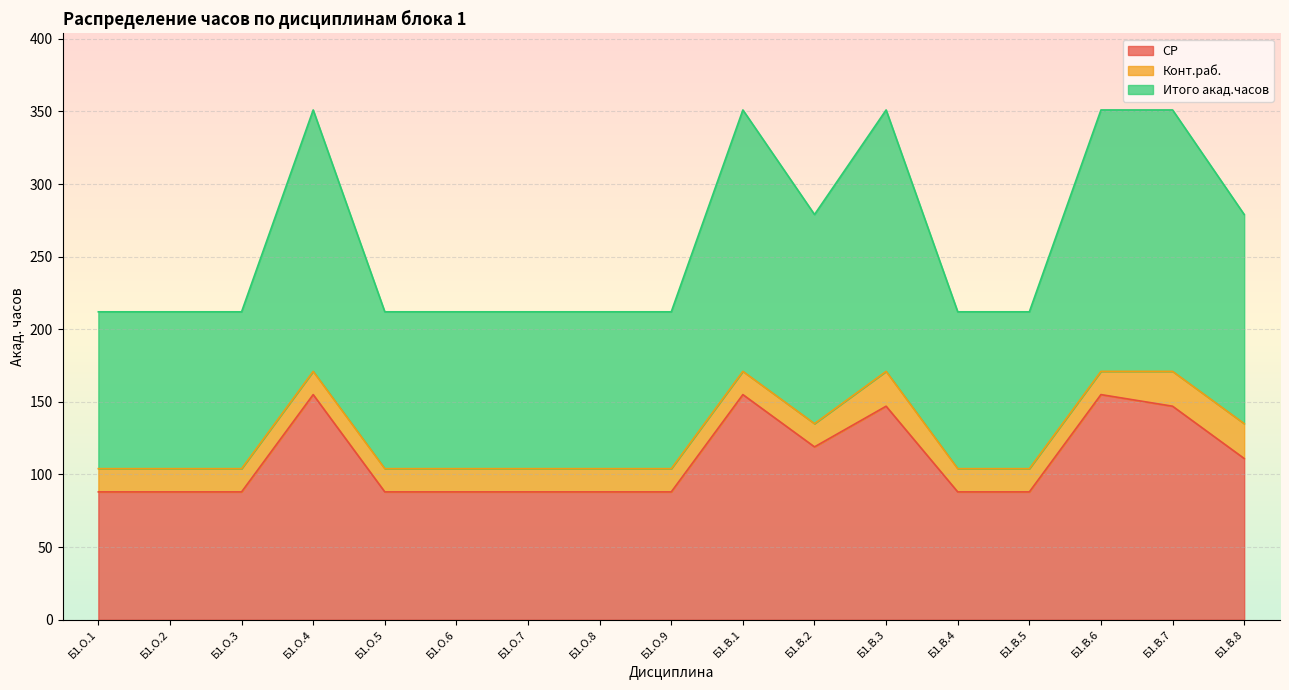

Which series has the largest range (max minus min)?

Итого акад.часов